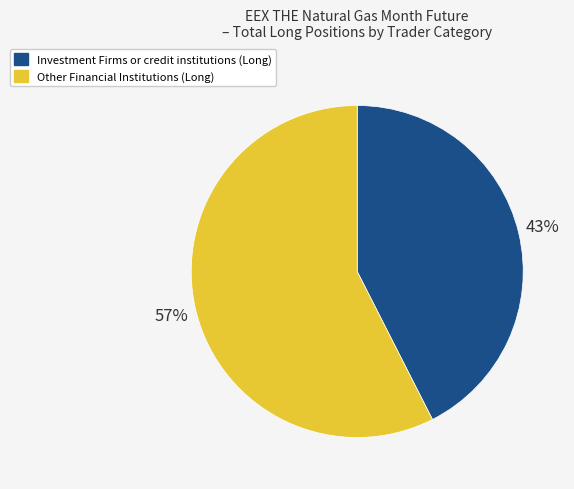

To the nearest percent, what is the average slice percentage?

50%